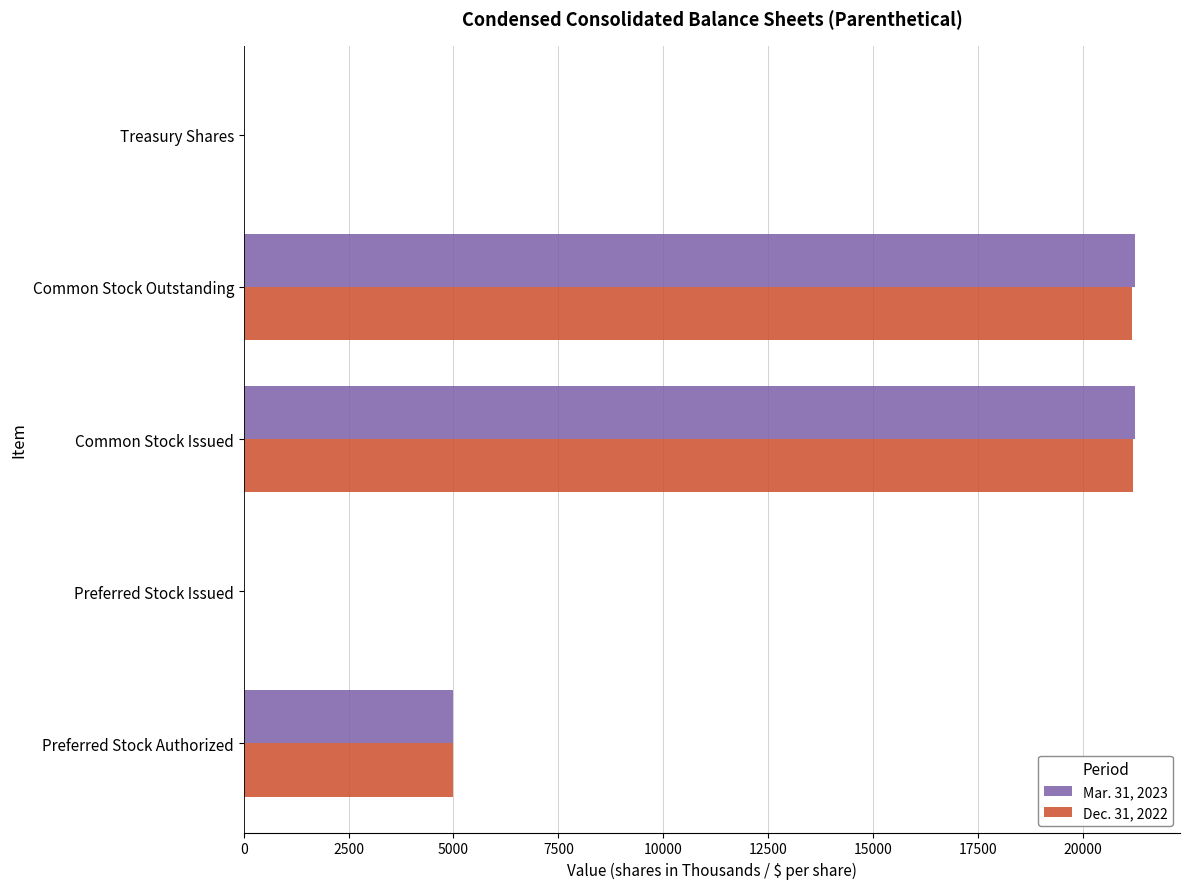

Is it true that Dec. 31, 2022 equals -8607 at Preferred Stock Issued?

False